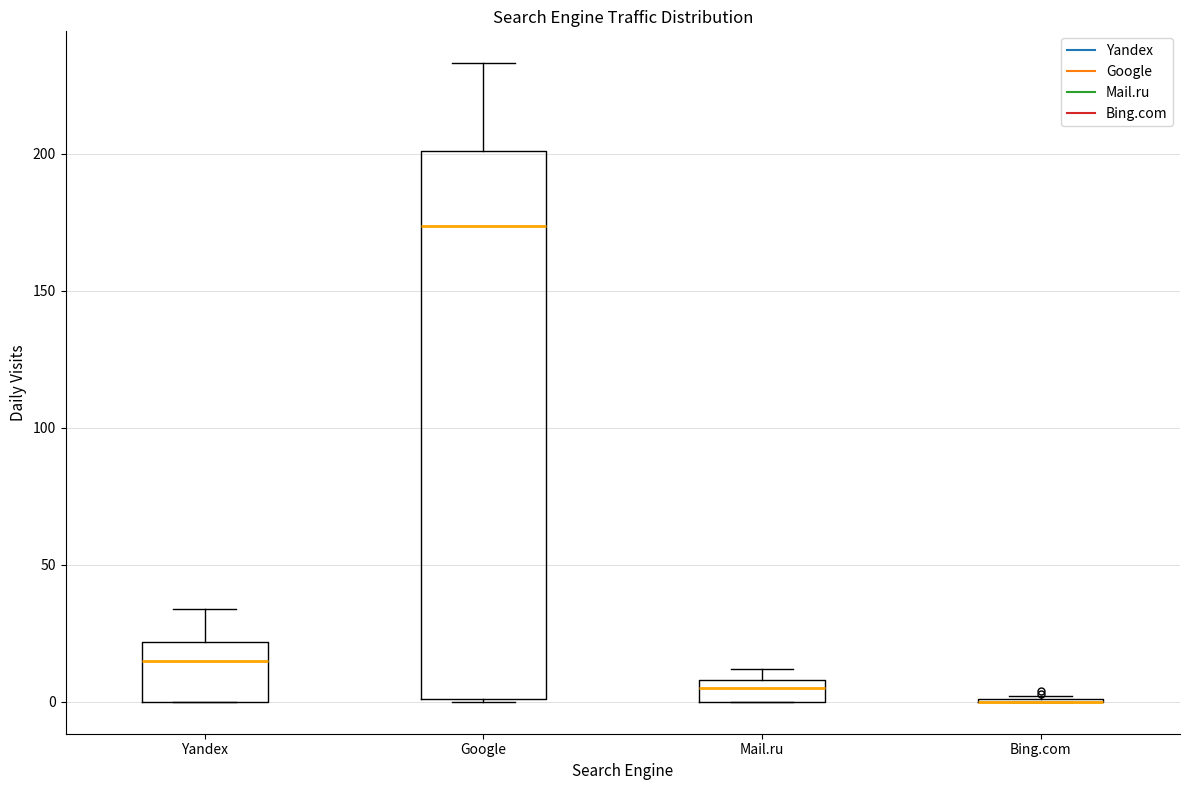

Reading left to right, read every box against the y-axis: the position of its median line, the range the box covers, and the ends of its whiskers. The values are not printed on the chart, so give them approximately, as read against the axis.

Yandex: median 15, box 0 to 20, whiskers 0 to 35
Google: median 175, box 0 to 200, whiskers 0 to 235
Mail.ru: median 5, box 0 to 10, whiskers 0 to 10 (just above the box's upper edge)
Bing.com: box collapsed to a line at 0, whiskers 0 to 0